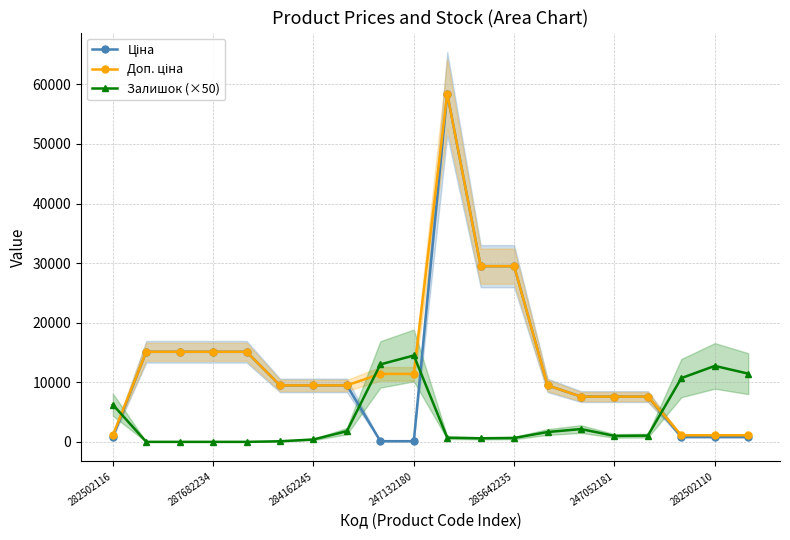

What is the maximum value for Залишок (×50)?

14500.0